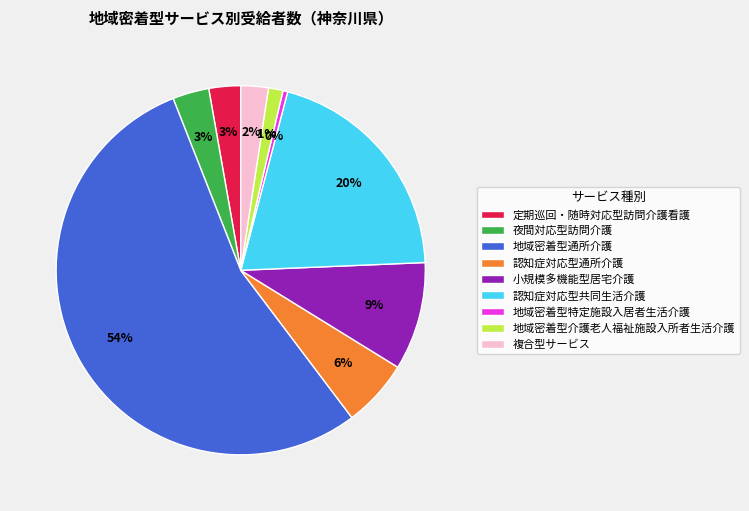

What is the largest slice in the pie chart?

地域密着型通所介護